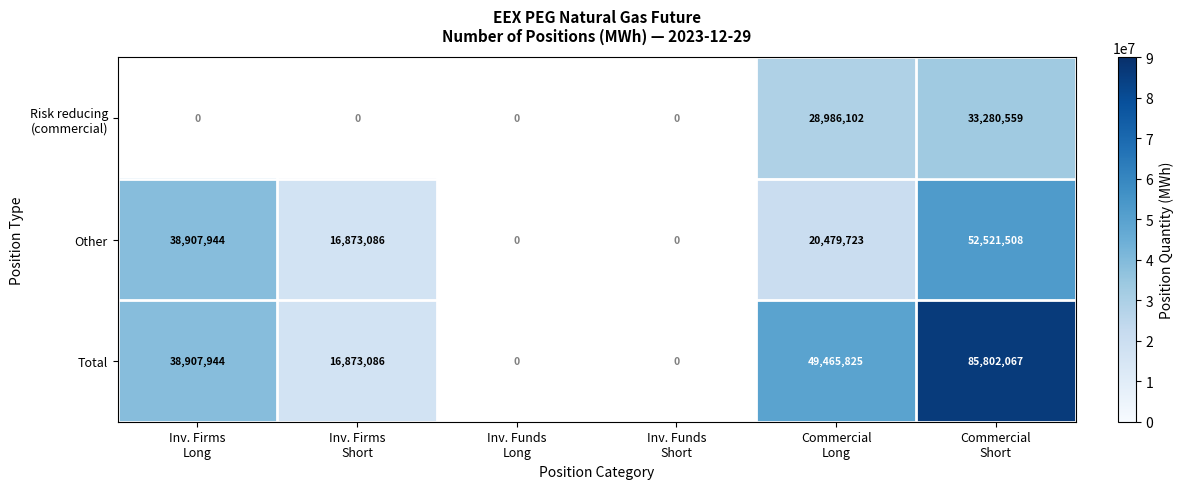

Is the value of Total at Commercial Short greater than the value of Other at Inv. Firms Long?

Yes